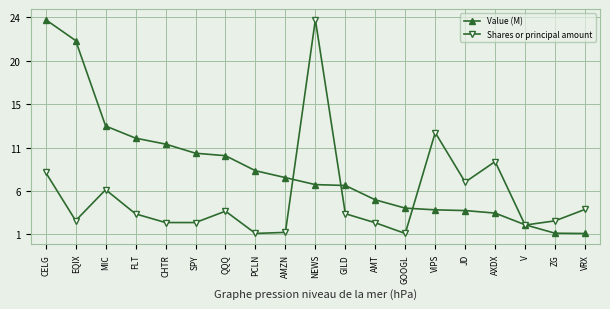

In Shares or principal amount, how many points are lower than both neighbors (excluding endpoints)?

5